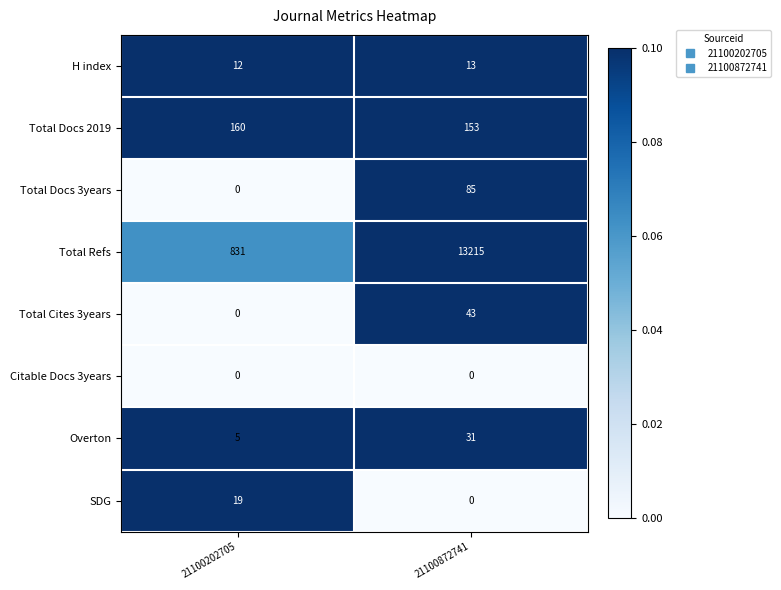

What is the sum of all SDG values?

19